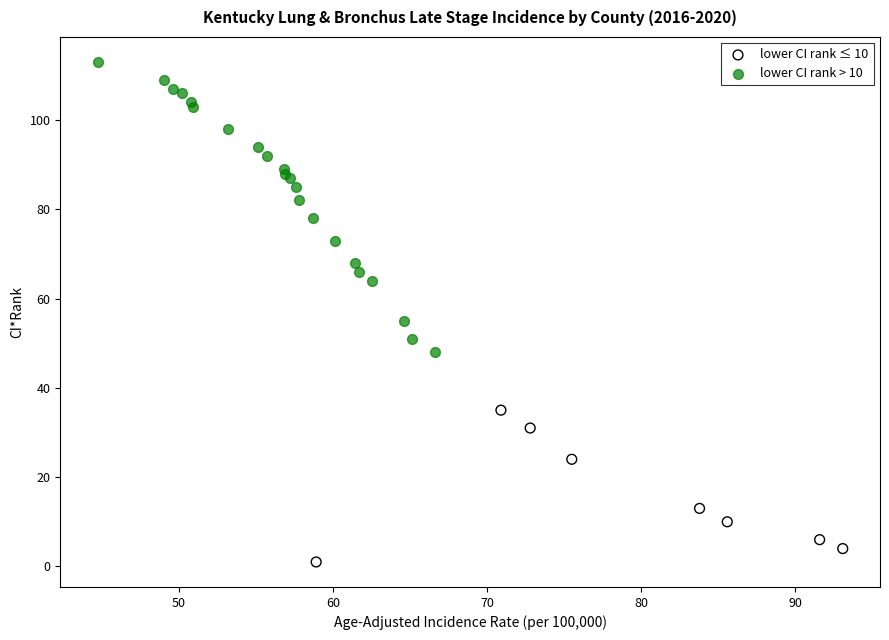

What are all the series names shown in the legend?

lower CI rank ≤ 10, lower CI rank > 10